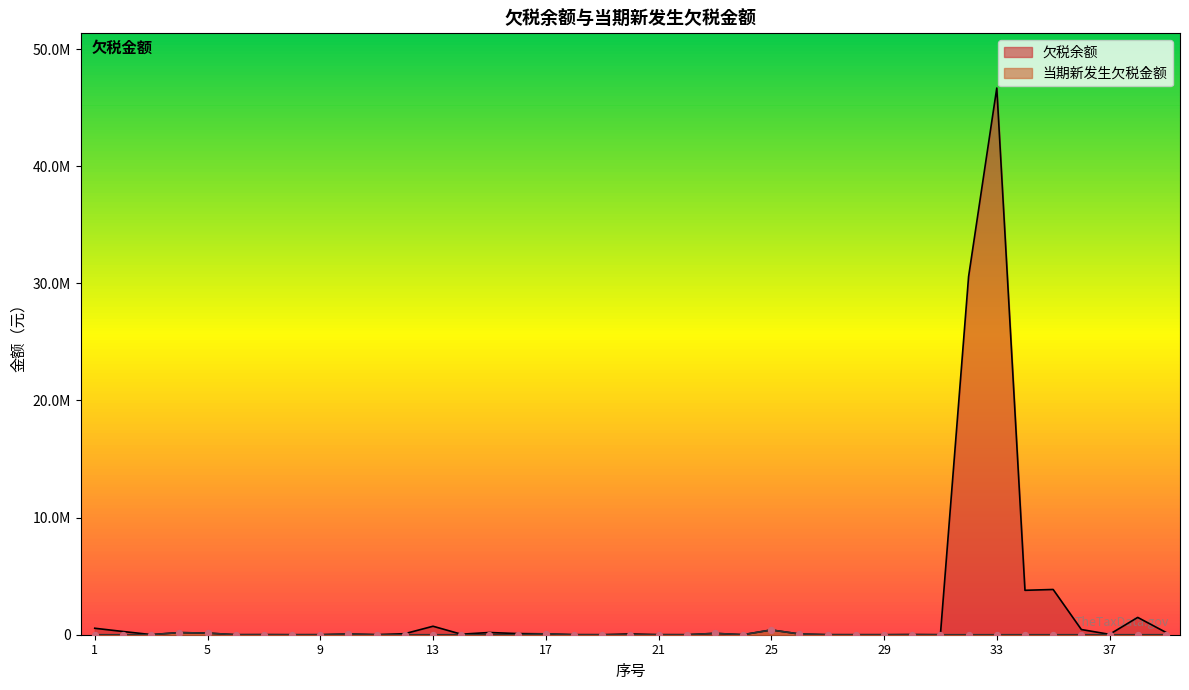

Which series reaches the maximum Y coordinate?

欠税余额